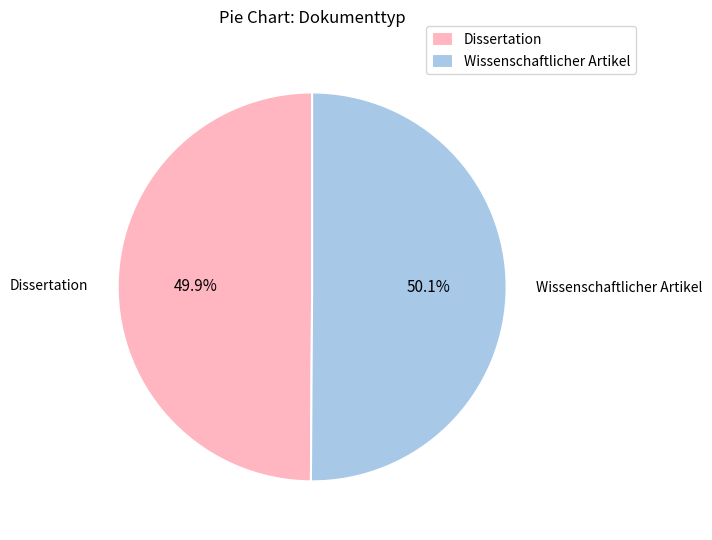

To the nearest percent, what portion does Wissenschaftlicher Artikel represent?

50%